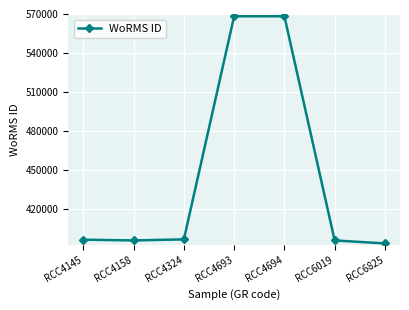

The chart shows a value of 232080 at RCC4158. True or false?

False